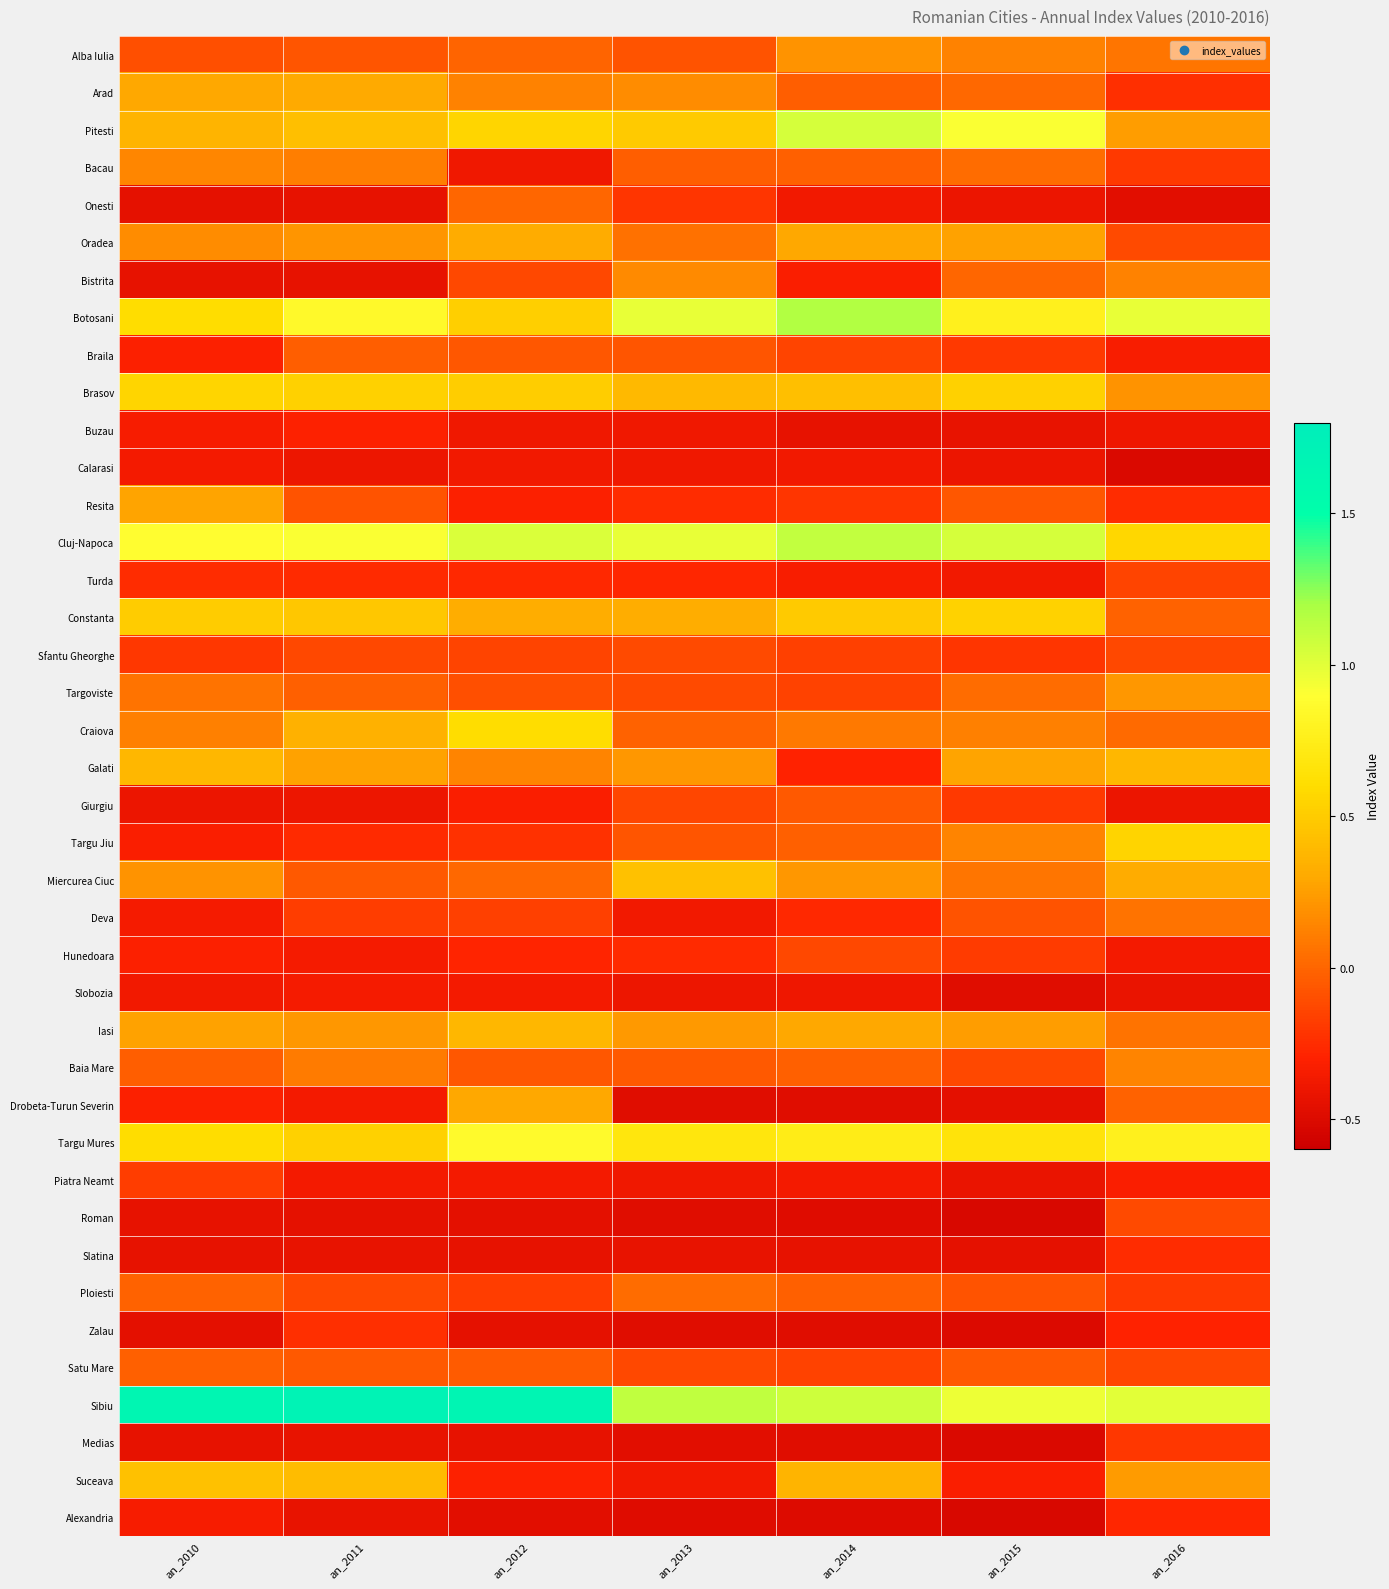

Reading left to right, list all the values displayed in this chart.

Alba Iulia: an_2010=-0.1	an_2011=-0.1	an_2012=-0.0	an_2013=-0.1	an_2014=0.2	an_2015=0.1	an_2016=0.1
Arad: an_2010=0.3	an_2011=0.3	an_2012=0.1	an_2013=0.2	an_2014=-0.0	an_2015=0.0	an_2016=-0.2
Pitesti: an_2010=0.4	an_2011=0.4	an_2012=0.6	an_2013=0.5	an_2014=1.0	an_2015=0.9	an_2016=0.2
Bacau: an_2010=0.1	an_2011=0.1	an_2012=-0.4	an_2013=-0.0	an_2014=-0.0	an_2015=0.0	an_2016=-0.2
Onesti: an_2010=-0.4	an_2011=-0.4	an_2012=0.0	an_2013=-0.2	an_2014=-0.4	an_2015=-0.4	an_2016=-0.5
Oradea: an_2010=0.2	an_2011=0.2	an_2012=0.3	an_2013=0.1	an_2014=0.3	an_2015=0.3	an_2016=-0.1
Bistrita: an_2010=-0.4	an_2011=-0.4	an_2012=-0.1	an_2013=0.2	an_2014=-0.3	an_2015=0.0	an_2016=0.1
Botosani: an_2010=0.6	an_2011=0.8	an_2012=0.5	an_2013=1.0	an_2014=1.2	an_2015=0.8	an_2016=1.0
Braila: an_2010=-0.3	an_2011=-0.0	an_2012=-0.1	an_2013=-0.1	an_2014=-0.1	an_2015=-0.2	an_2016=-0.3
Brasov: an_2010=0.6	an_2011=0.5	an_2012=0.5	an_2013=0.4	an_2014=0.4	an_2015=0.5	an_2016=0.2
Buzau: an_2010=-0.3	an_2011=-0.3	an_2012=-0.4	an_2013=-0.4	an_2014=-0.4	an_2015=-0.4	an_2016=-0.4
Calarasi: an_2010=-0.4	an_2011=-0.4	an_2012=-0.4	an_2013=-0.4	an_2014=-0.4	an_2015=-0.4	an_2016=-0.5
Resita: an_2010=0.3	an_2011=-0.1	an_2012=-0.3	an_2013=-0.2	an_2014=-0.2	an_2015=-0.1	an_2016=-0.2
Cluj-Napoca: an_2010=0.9	an_2011=0.9	an_2012=1.0	an_2013=1.0	an_2014=1.1	an_2015=1.0	an_2016=0.6
Turda: an_2010=-0.3	an_2011=-0.3	an_2012=-0.3	an_2013=-0.3	an_2014=-0.3	an_2015=-0.4	an_2016=-0.1
Constanta: an_2010=0.5	an_2011=0.5	an_2012=0.3	an_2013=0.3	an_2014=0.5	an_2015=0.5	an_2016=-0.0
Sfantu Gheorghe: an_2010=-0.2	an_2011=-0.1	an_2012=-0.1	an_2013=-0.1	an_2014=-0.2	an_2015=-0.2	an_2016=-0.1
Targoviste: an_2010=0.1	an_2011=-0.0	an_2012=-0.1	an_2013=-0.1	an_2014=-0.2	an_2015=0.0	an_2016=0.2
Craiova: an_2010=0.1	an_2011=0.3	an_2012=0.6	an_2013=-0.0	an_2014=0.1	an_2015=0.1	an_2016=0.0
Galati: an_2010=0.4	an_2011=0.3	an_2012=0.1	an_2013=0.2	an_2014=-0.3	an_2015=0.3	an_2016=0.4
Giurgiu: an_2010=-0.4	an_2011=-0.4	an_2012=-0.3	an_2013=-0.1	an_2014=-0.1	an_2015=-0.2	an_2016=-0.4
Targu Jiu: an_2010=-0.3	an_2011=-0.3	an_2012=-0.2	an_2013=-0.1	an_2014=-0.0	an_2015=0.1	an_2016=0.6
Miercurea Ciuc: an_2010=0.2	an_2011=-0.0	an_2012=0.0	an_2013=0.4	an_2014=0.2	an_2015=0.1	an_2016=0.3
Deva: an_2010=-0.4	an_2011=-0.2	an_2012=-0.2	an_2013=-0.4	an_2014=-0.3	an_2015=-0.1	an_2016=0.1
Hunedoara: an_2010=-0.3	an_2011=-0.4	an_2012=-0.3	an_2013=-0.3	an_2014=-0.1	an_2015=-0.2	an_2016=-0.4
Slobozia: an_2010=-0.4	an_2011=-0.4	an_2012=-0.4	an_2013=-0.4	an_2014=-0.4	an_2015=-0.5	an_2016=-0.4
Iasi: an_2010=0.3	an_2011=0.2	an_2012=0.4	an_2013=0.2	an_2014=0.3	an_2015=0.2	an_2016=0.1
Baia Mare: an_2010=-0.0	an_2011=0.1	an_2012=-0.1	an_2013=-0.1	an_2014=-0.0	an_2015=-0.1	an_2016=0.1
Drobeta-Turun Severin: an_2010=-0.3	an_2011=-0.4	an_2012=0.3	an_2013=-0.5	an_2014=-0.5	an_2015=-0.5	an_2016=-0.0
Targu Mures: an_2010=0.6	an_2011=0.5	an_2012=0.9	an_2013=0.7	an_2014=0.7	an_2015=0.7	an_2016=0.8
Piatra Neamt: an_2010=-0.2	an_2011=-0.4	an_2012=-0.4	an_2013=-0.4	an_2014=-0.4	an_2015=-0.4	an_2016=-0.3
Roman: an_2010=-0.4	an_2011=-0.4	an_2012=-0.5	an_2013=-0.5	an_2014=-0.5	an_2015=-0.5	an_2016=-0.1
Slatina: an_2010=-0.4	an_2011=-0.4	an_2012=-0.4	an_2013=-0.4	an_2014=-0.4	an_2015=-0.4	an_2016=-0.2
Ploiesti: an_2010=-0.0	an_2011=-0.1	an_2012=-0.2	an_2013=0.0	an_2014=-0.0	an_2015=-0.1	an_2016=-0.2
Zalau: an_2010=-0.5	an_2011=-0.2	an_2012=-0.4	an_2013=-0.5	an_2014=-0.5	an_2015=-0.5	an_2016=-0.3
Satu Mare: an_2010=-0.0	an_2011=-0.1	an_2012=-0.0	an_2013=-0.1	an_2014=-0.2	an_2015=-0.1	an_2016=-0.1
Sibiu: an_2010=1.6	an_2011=1.7	an_2012=1.7	an_2013=1.1	an_2014=1.1	an_2015=1.0	an_2016=1.0
Medias: an_2010=-0.4	an_2011=-0.4	an_2012=-0.4	an_2013=-0.5	an_2014=-0.5	an_2015=-0.5	an_2016=-0.2
Suceava: an_2010=0.4	an_2011=0.4	an_2012=-0.3	an_2013=-0.4	an_2014=0.4	an_2015=-0.3	an_2016=0.2
Alexandria: an_2010=-0.3	an_2011=-0.4	an_2012=-0.5	an_2013=-0.5	an_2014=-0.5	an_2015=-0.5	an_2016=-0.3